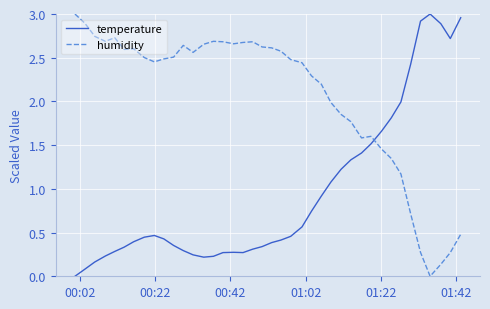

How many times do humidity and temperature cross each other?

1